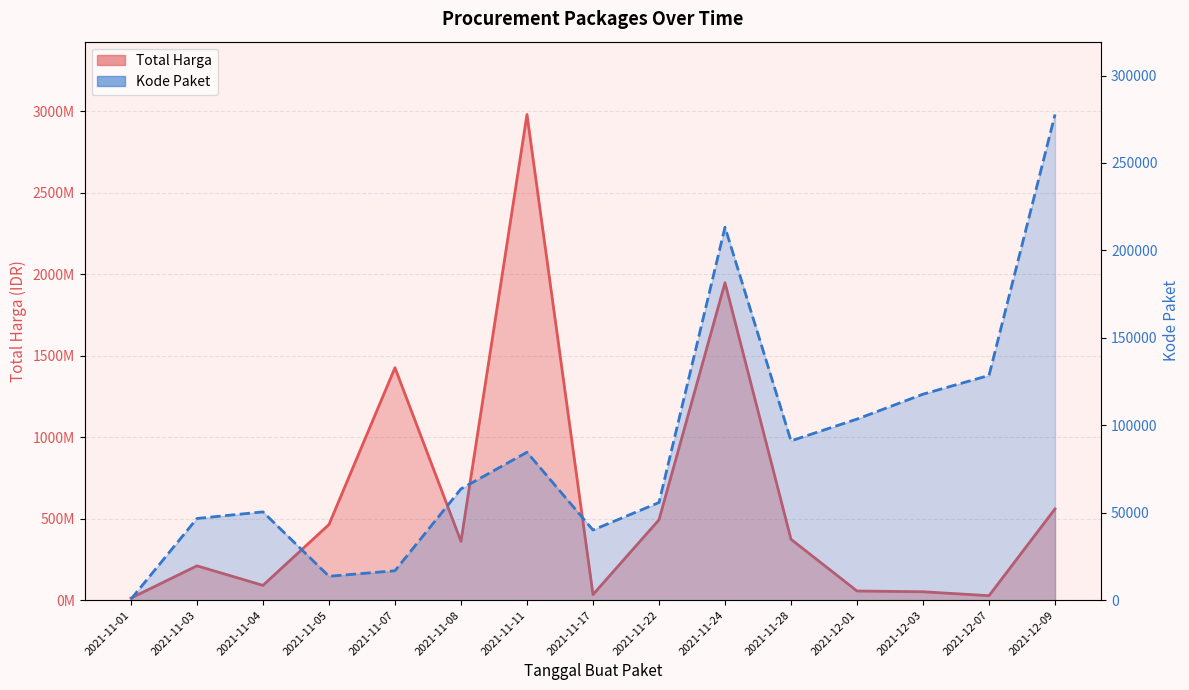

What is the greatest value displayed?

2978963240